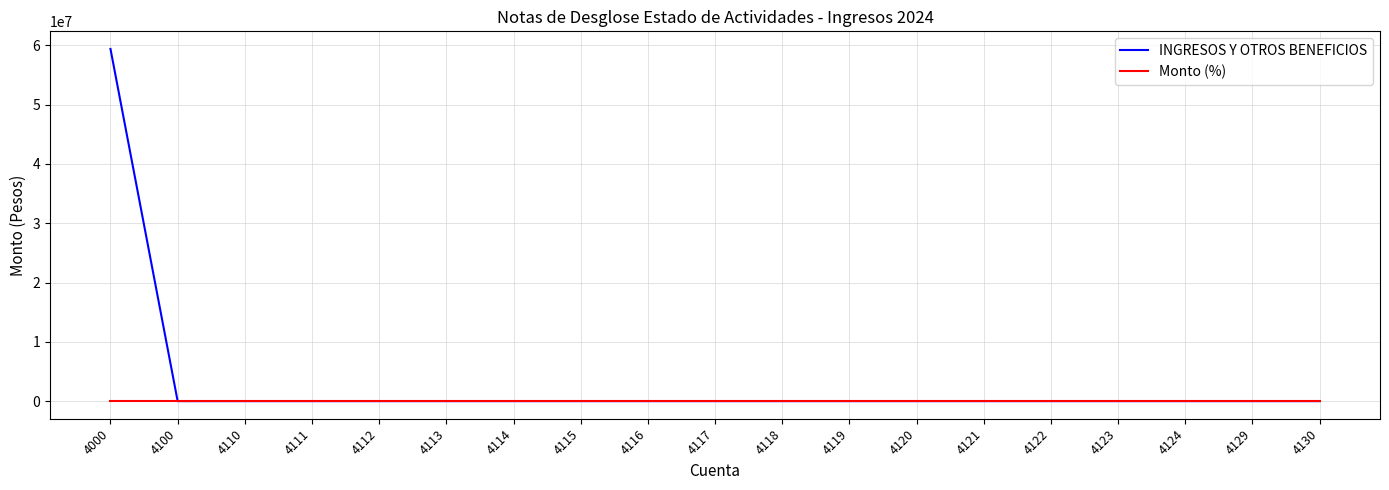

The value of INGRESOS Y OTROS BENEFICIOS at 4114 is 0.0. True or false?

True